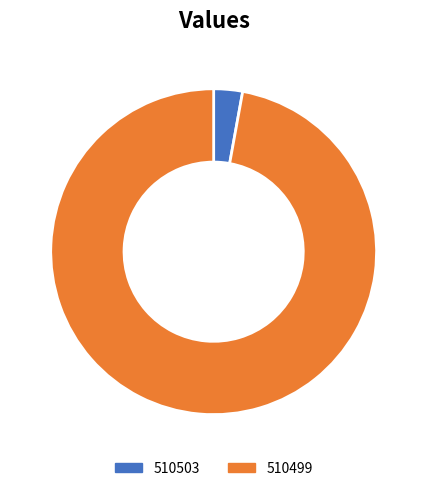

Between 510503 and 510499, which is larger?

510499